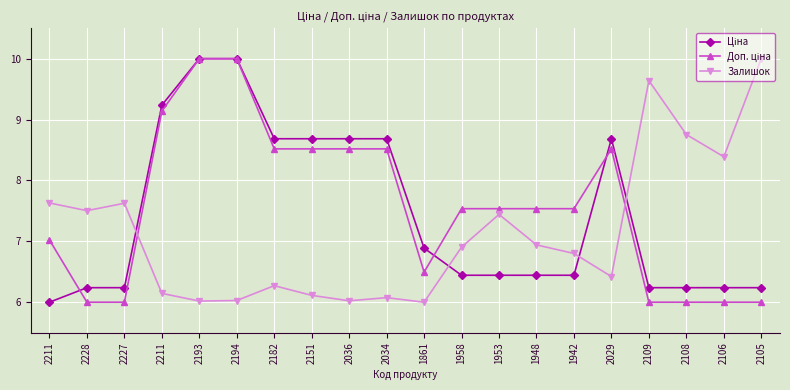

What is the average value of the Ціна series?

7.4